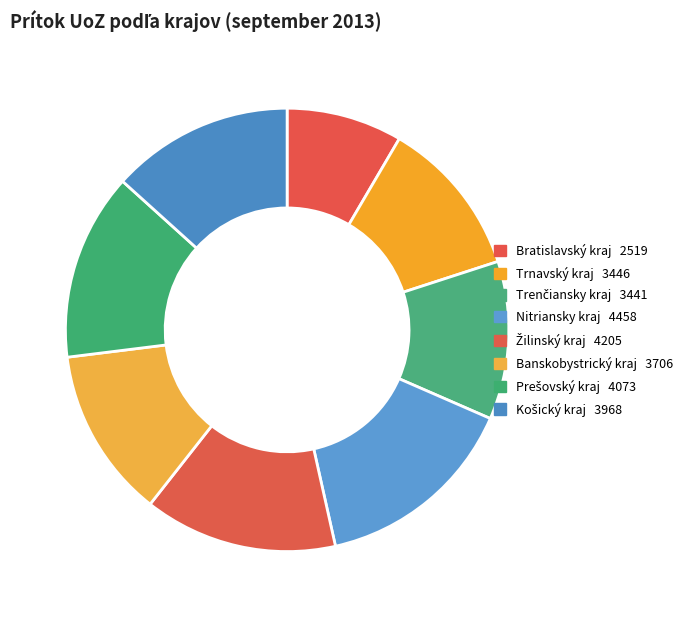

Count the number of slices in the pie.

8